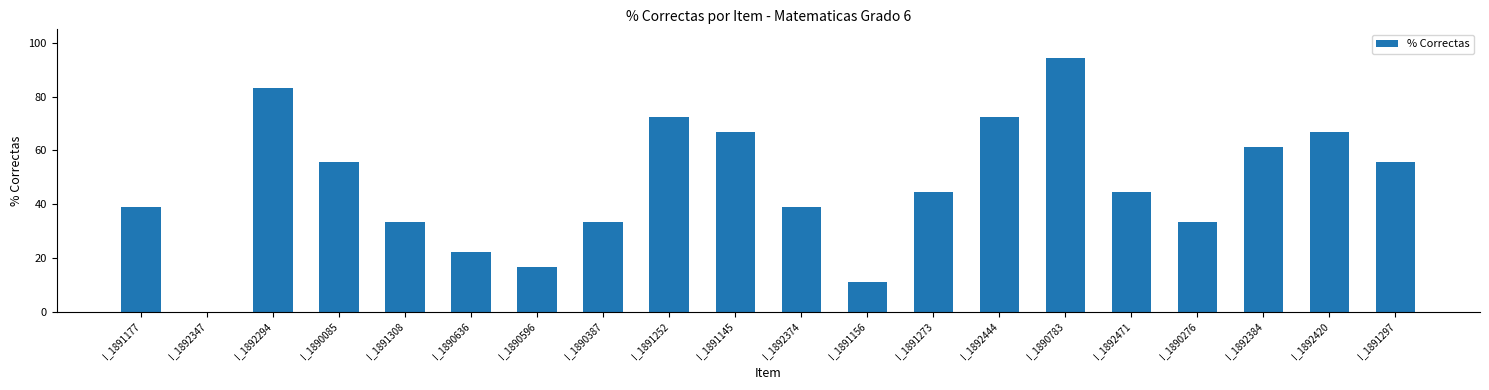

What is the ratio of the value at I_1890085 to the value at I_1891297?

1.0